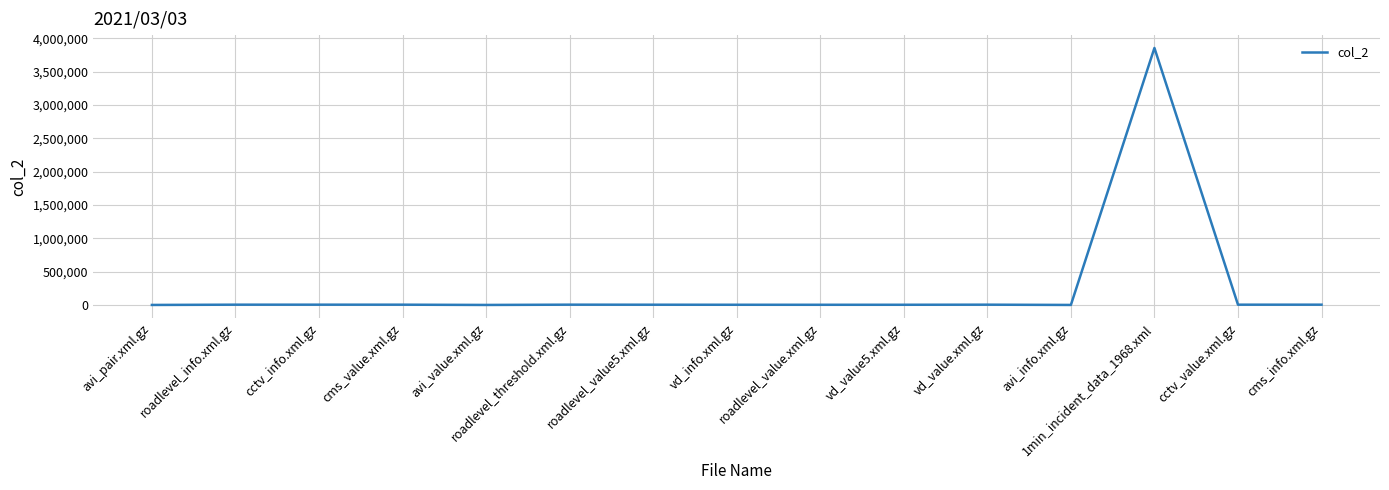

What is the difference between the maximum and minimum values?

3856271